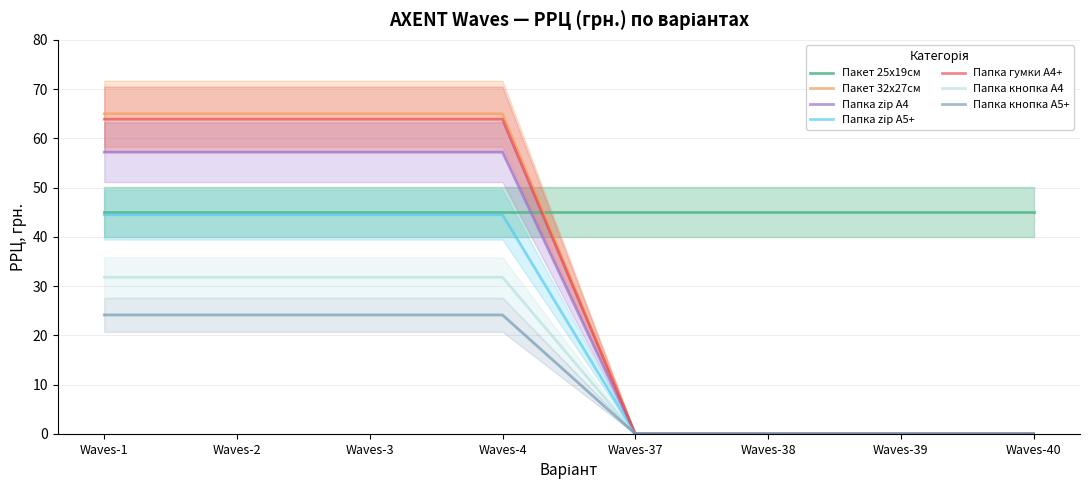

What is the highest value of the Пакет 32х27см series?

65.0